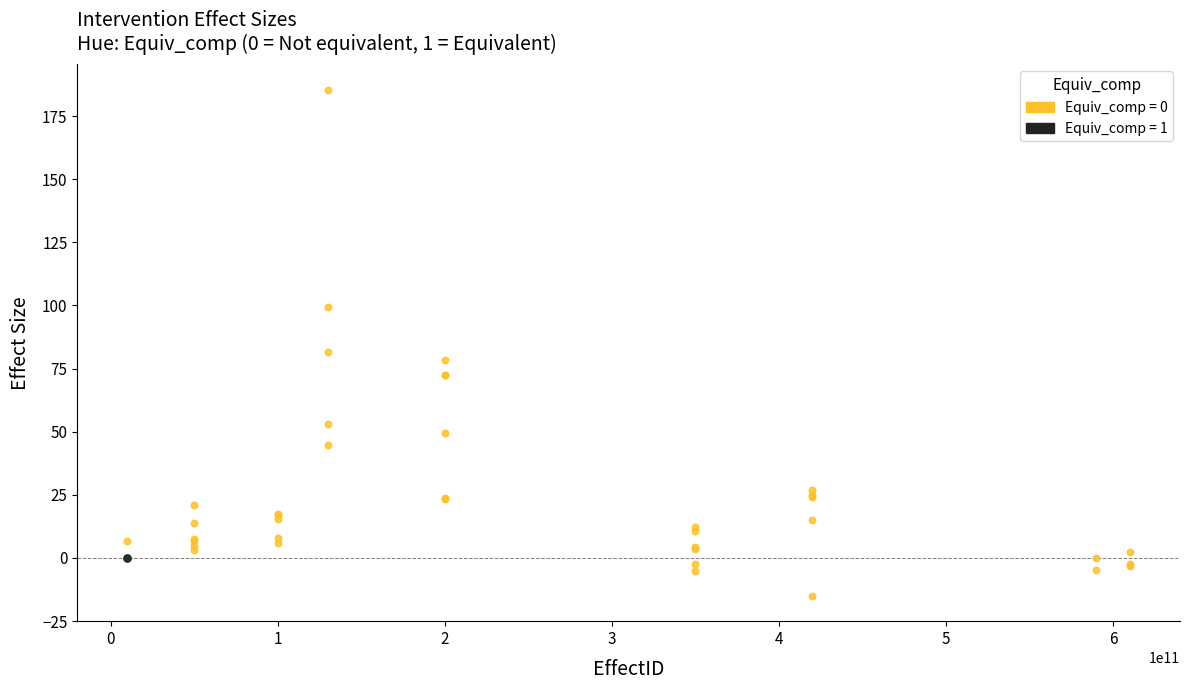

What are all the series names shown in the legend?

Equiv_comp = 0, Equiv_comp = 1